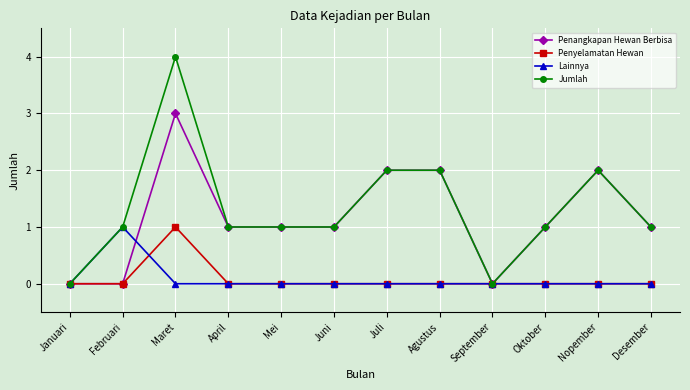

What is the difference between the maximum and second lowest values in the Penangkapan Hewan Berbisa series?

3